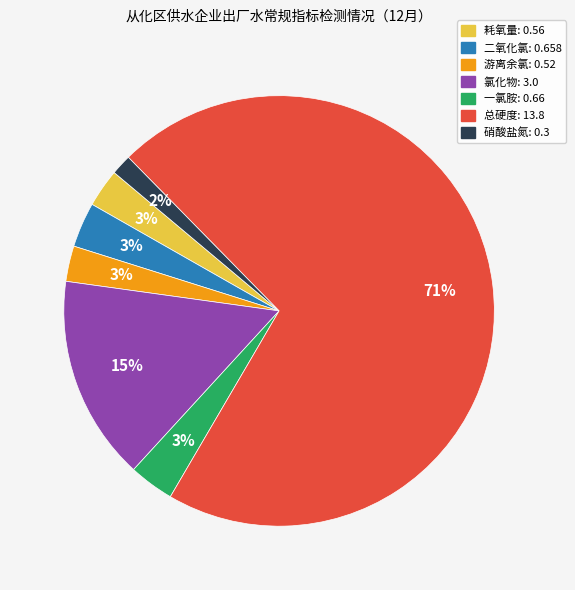

Is there a majority slice in this chart?

Yes